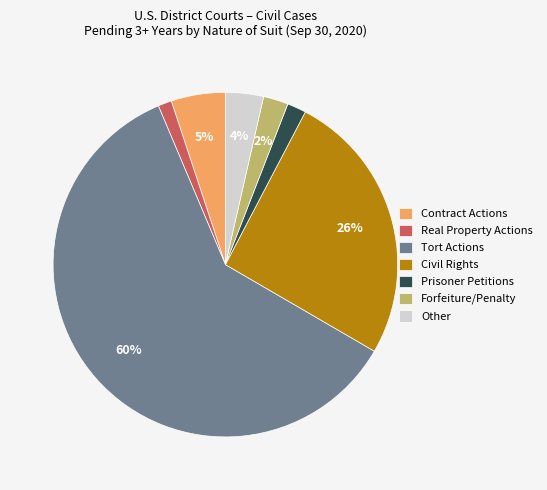

Which category has the biggest portion of the pie?

Tort Actions